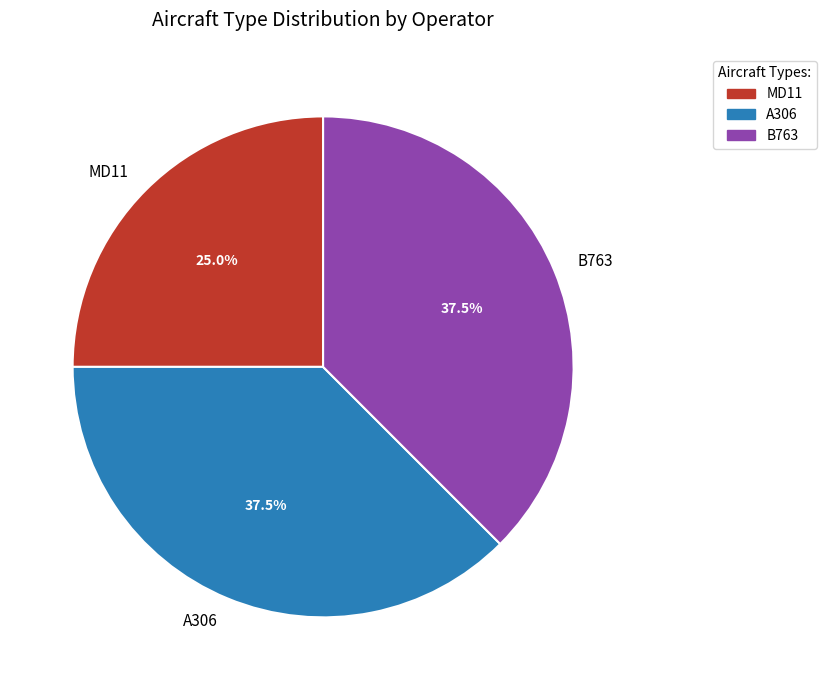

Combined, do B763 and MD11 account for over 50%?

Yes